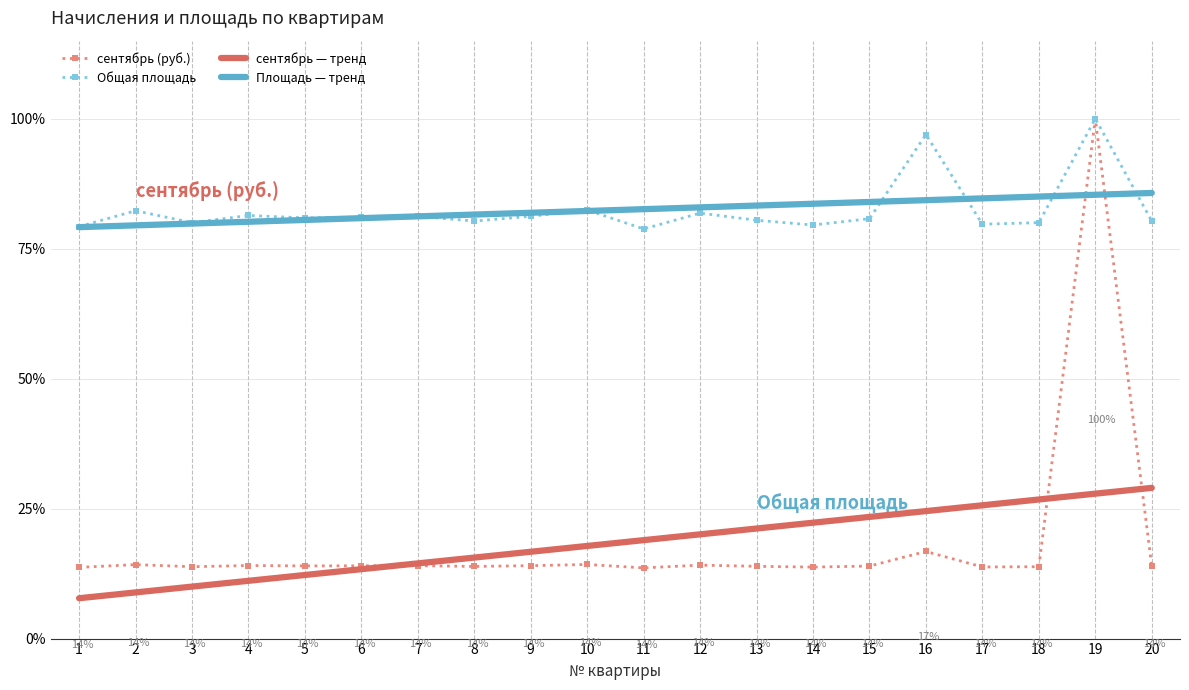

The value of сентябрь (руб.) at 20 is 13.9. True or false?

True